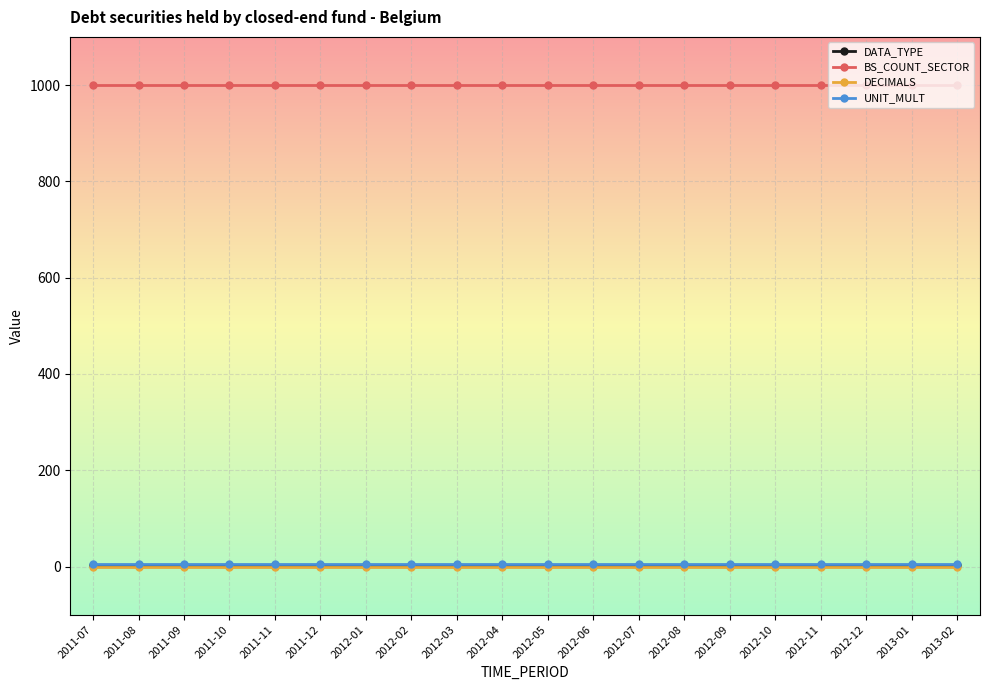

What is the value of the DATA_TYPE point at the 8th from the left?

4